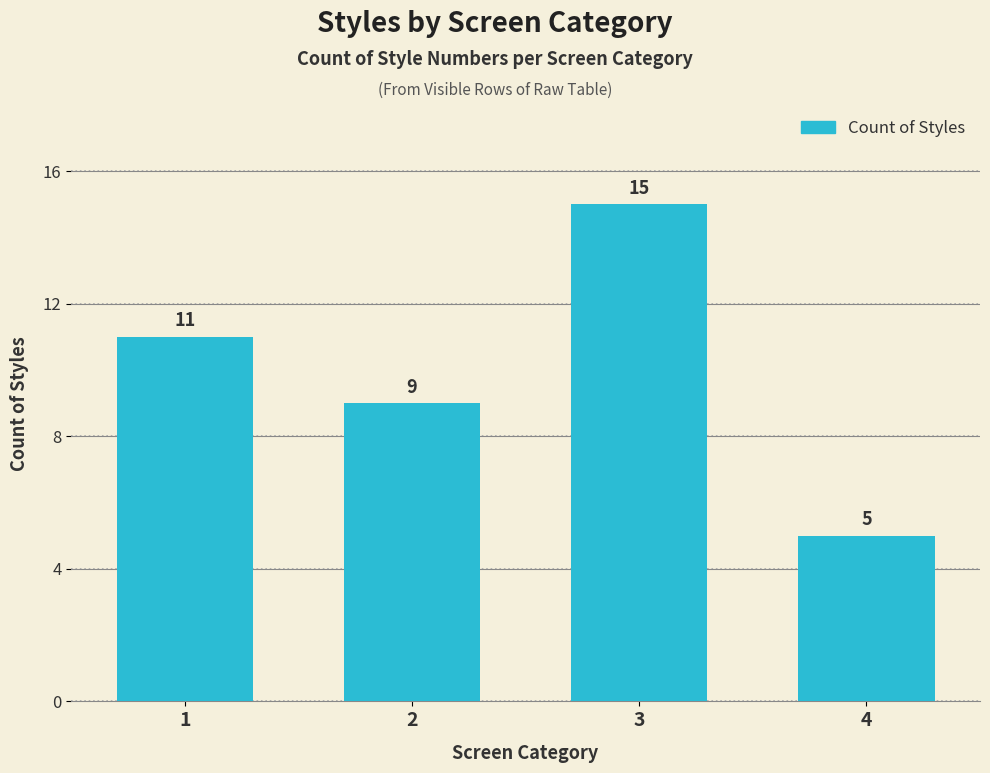

How many series are shown in this chart?

1